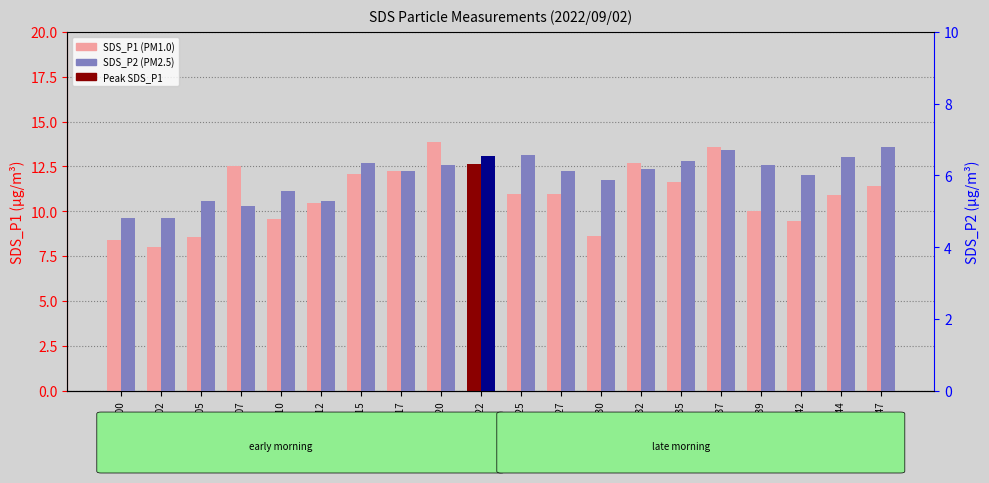

Are the bars horizontal?

No